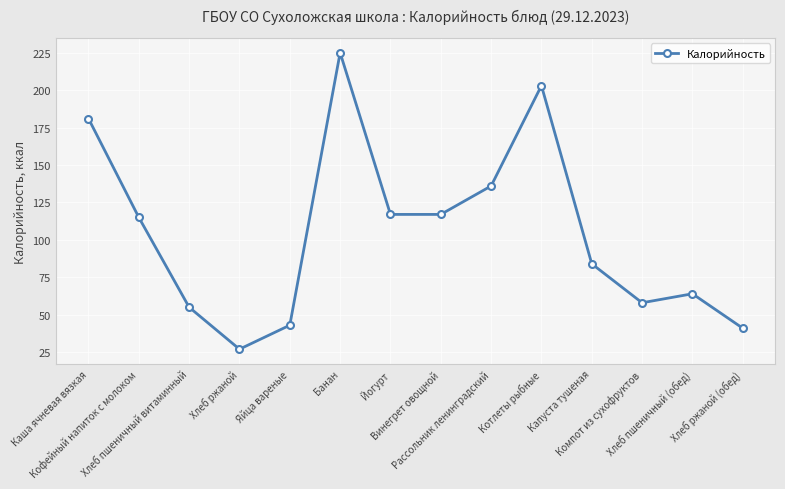

Where does the data first go above 115?

Каша ячневая вязкая